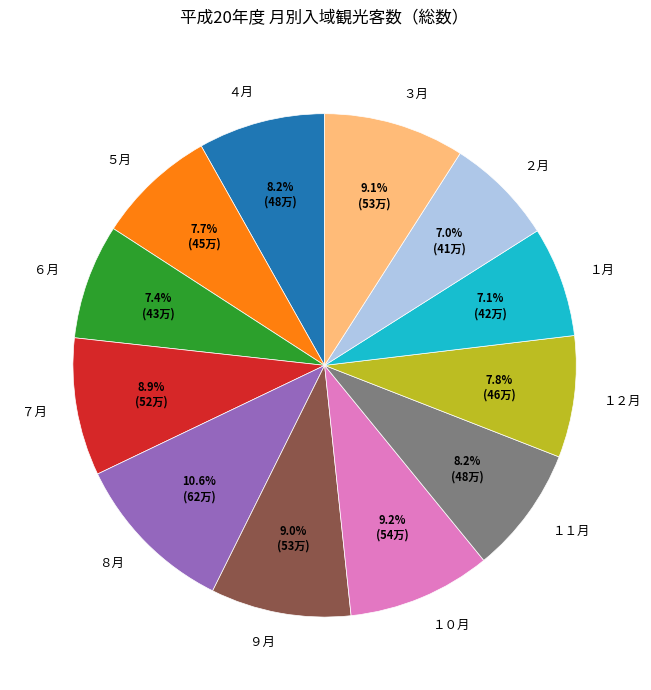

What is the largest slice in the pie chart?

８月